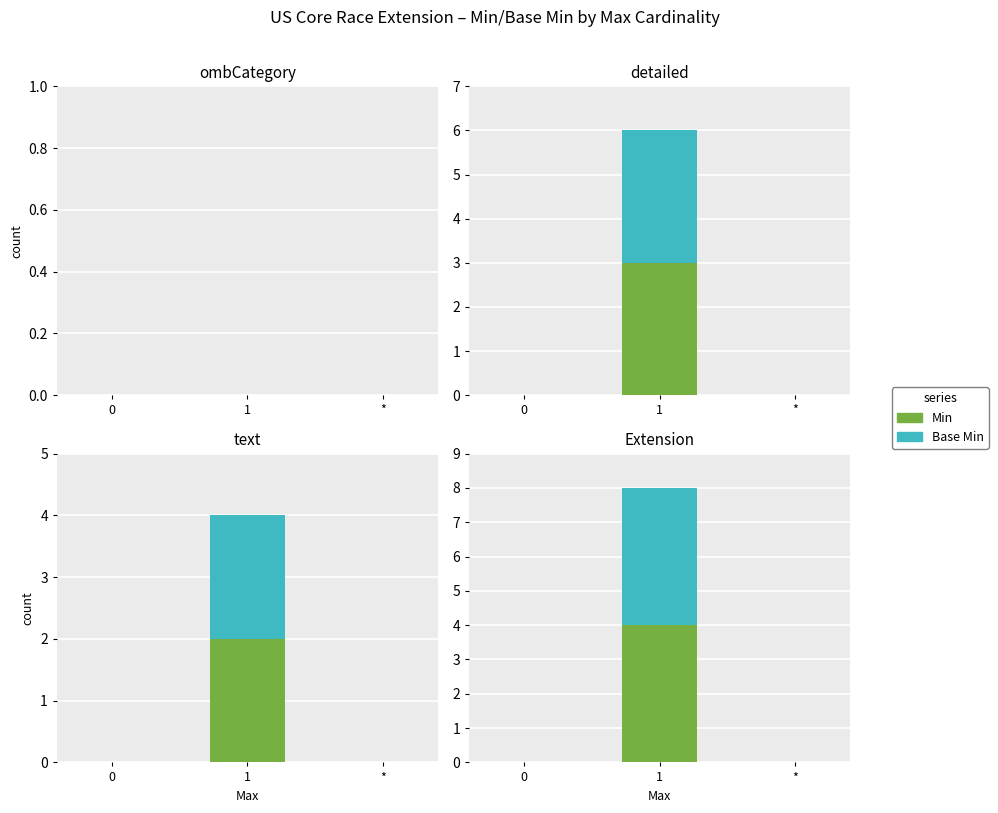

Which series changed the most between 0 and *?

Min